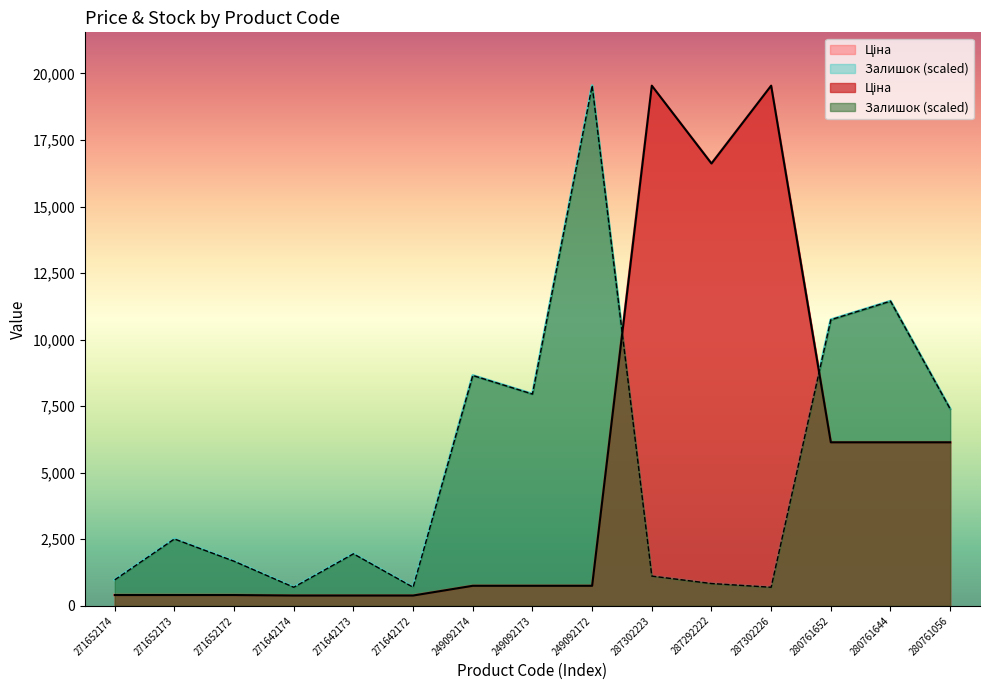

Which series has the largest range (max minus min)?

Ціна